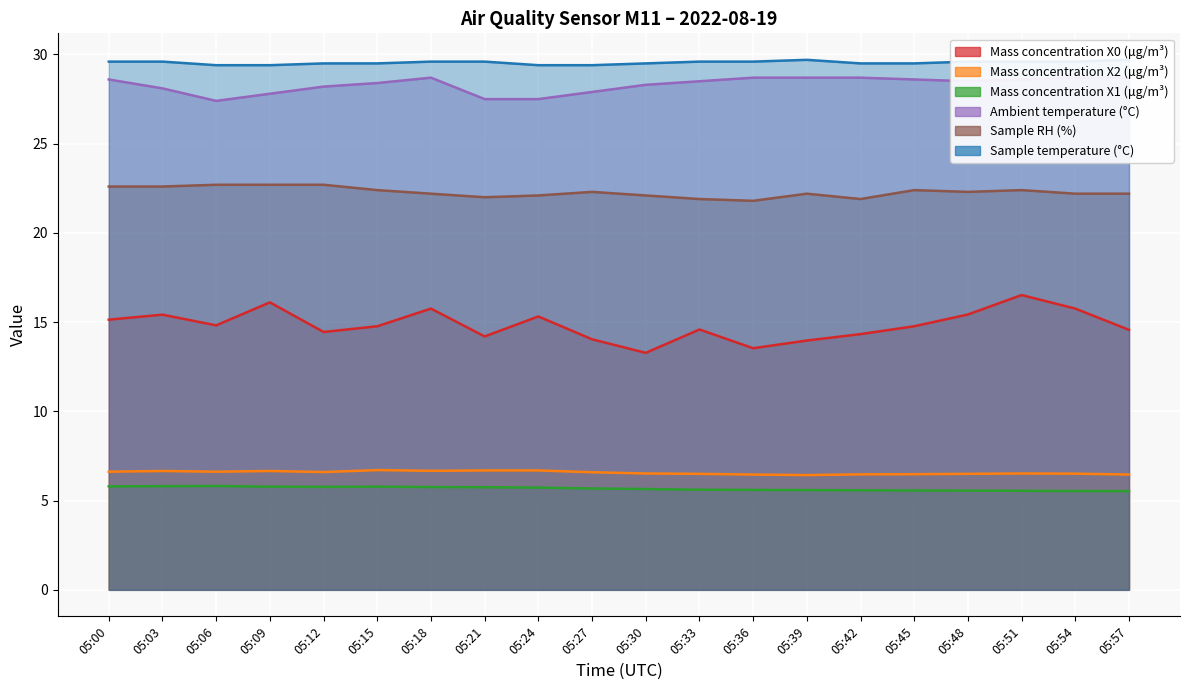

At 05:06, list the series in order from smallest to largest.

Mass concentration X1 (μg/m³), Mass concentration X2 (μg/m³), Mass concentration X0 (μg/m³), Sample RH (%), Ambient temperature (°C), Sample temperature (°C)